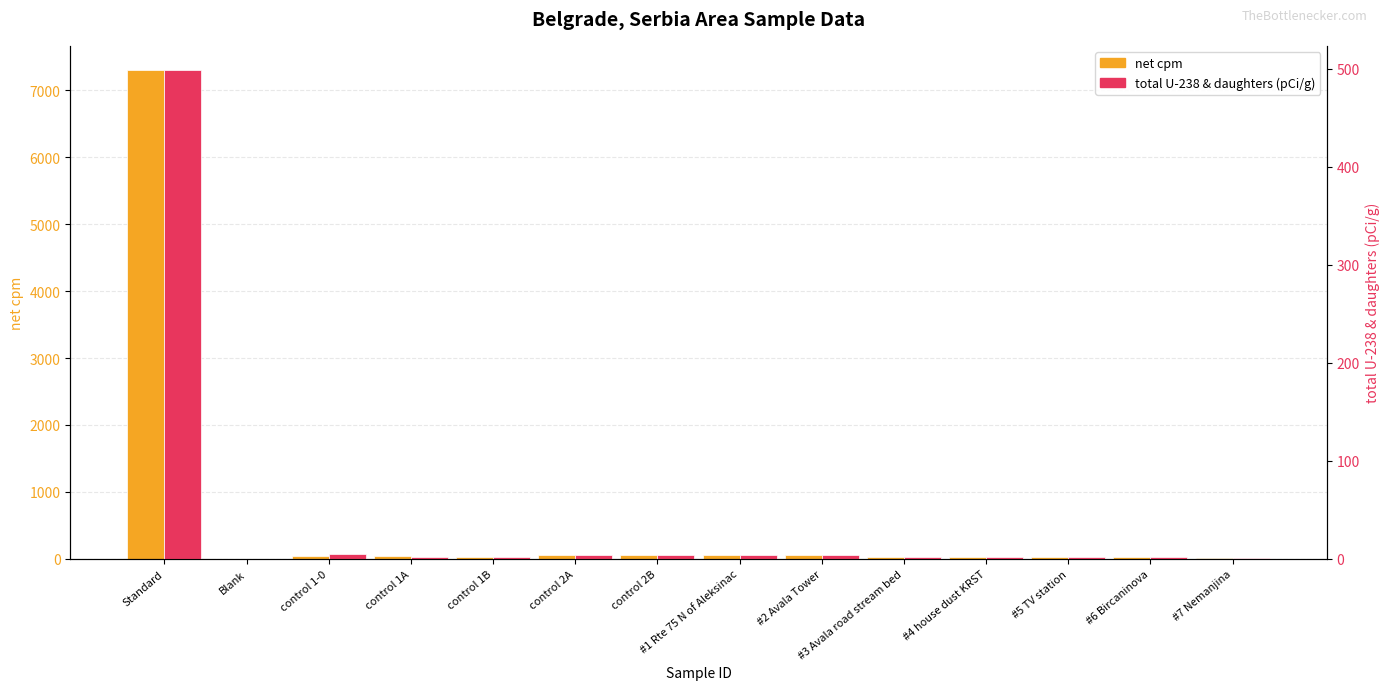

Is it true that total U-238 & daughters (pCi/g) equals 1.6 at #4 house dust KRST?

True